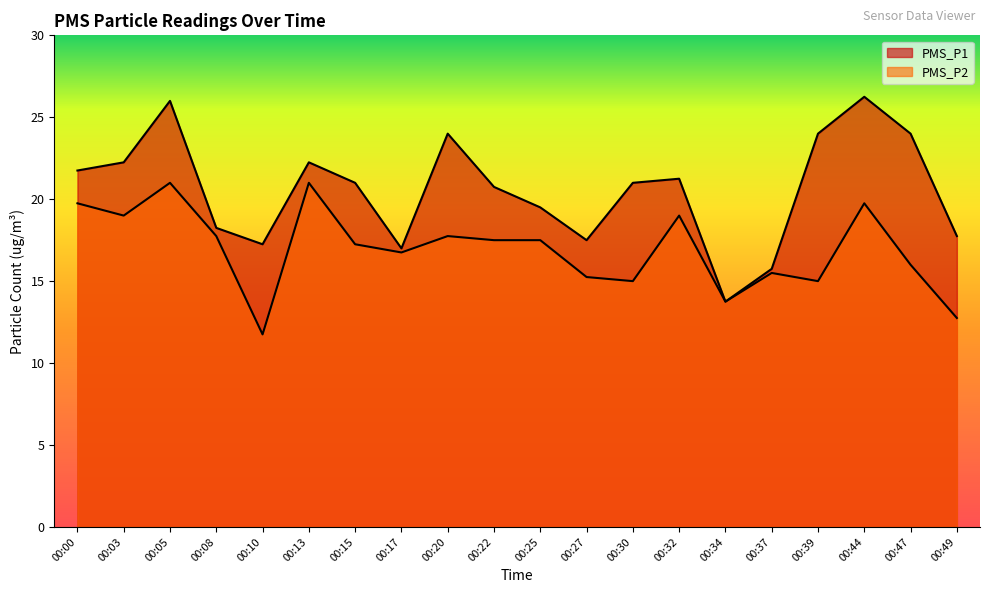

At which category is the sum across all series the highest?

00:05